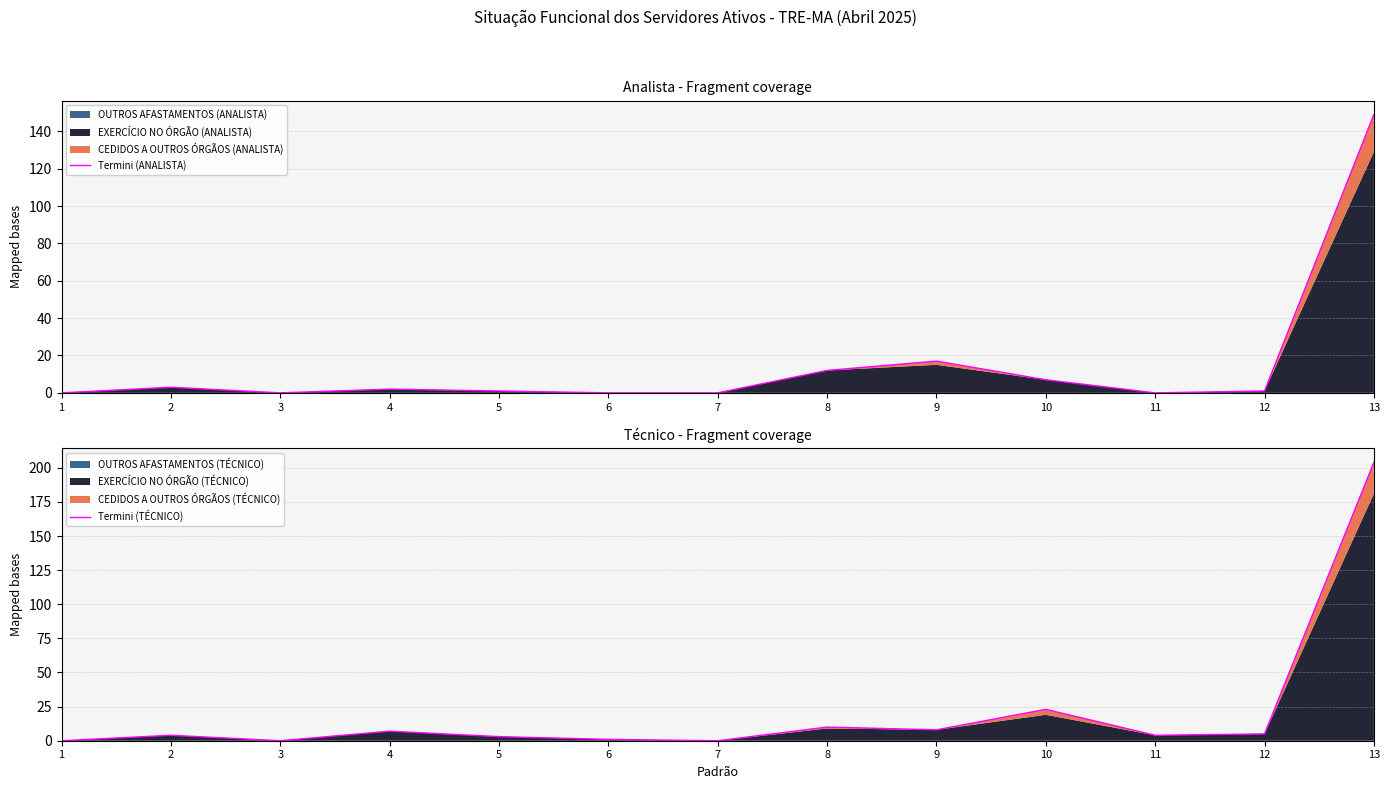

Reading left to right, extract all data points from this chart.

Termini (ANALISTA): 0	3	0	2	1	0	0	12	17	7	0	1	149
Termini (TÉCNICO): 0	4	0	7	3	1	0	10	8	23	4	5	204